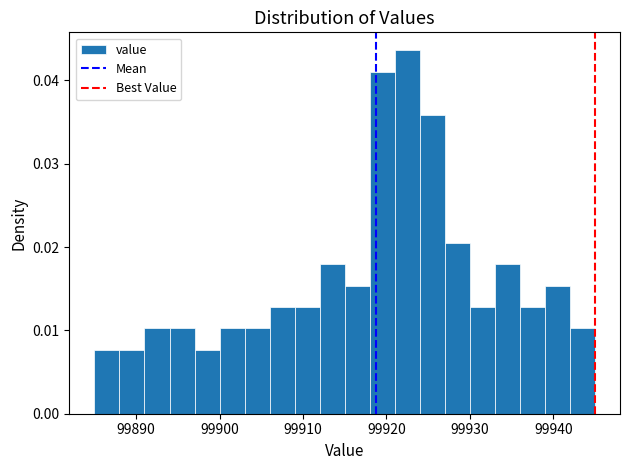

Read against the x-axis, roughly where is the centre of the tallest bar?

99923